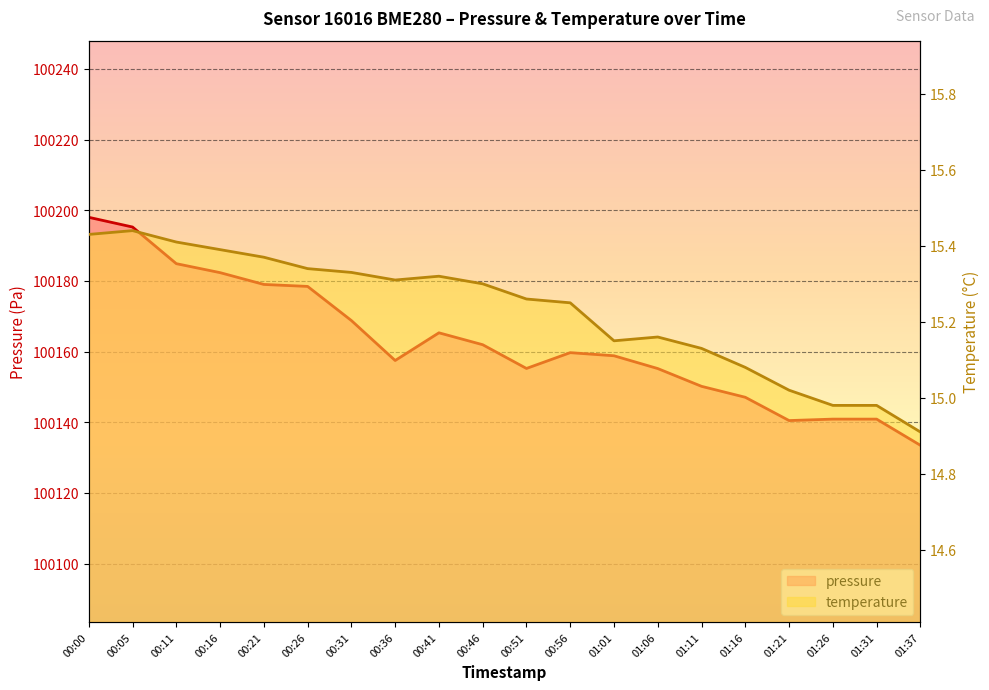

Which series has the largest total across all categories?

pressure